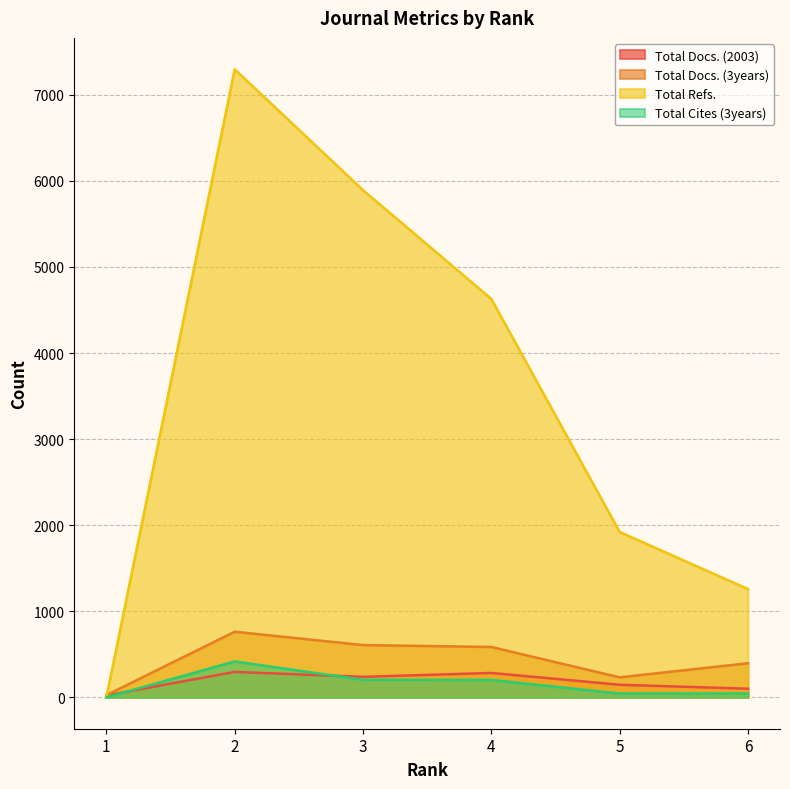

Which series has the largest total across all categories?

Total Refs.